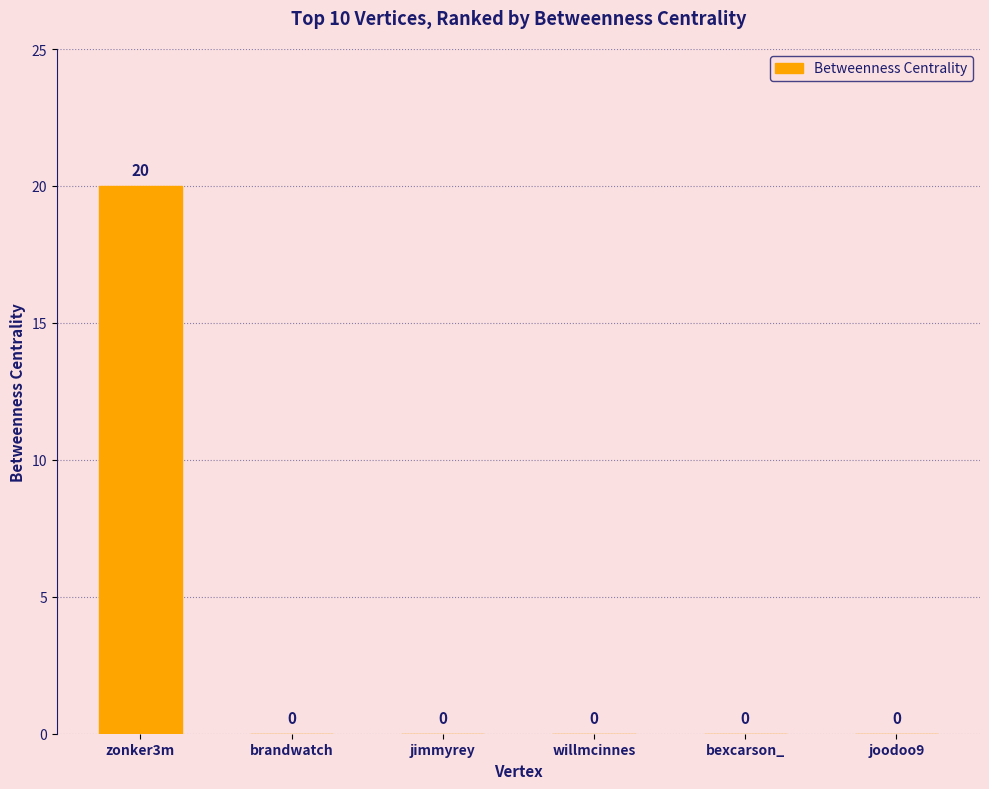

Does the chart contain stacked bars?

No